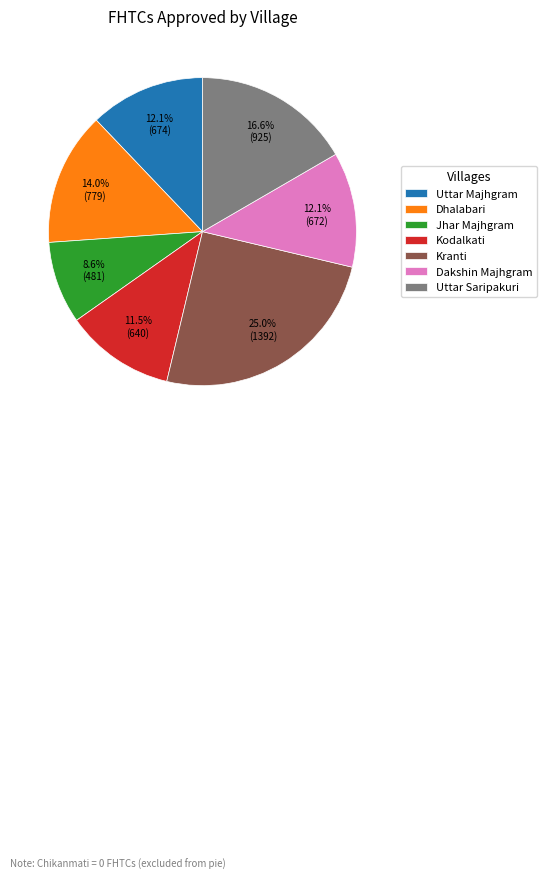

Between Dakshin Majhgram and Uttar Saripakuri, which is larger?

Uttar Saripakuri